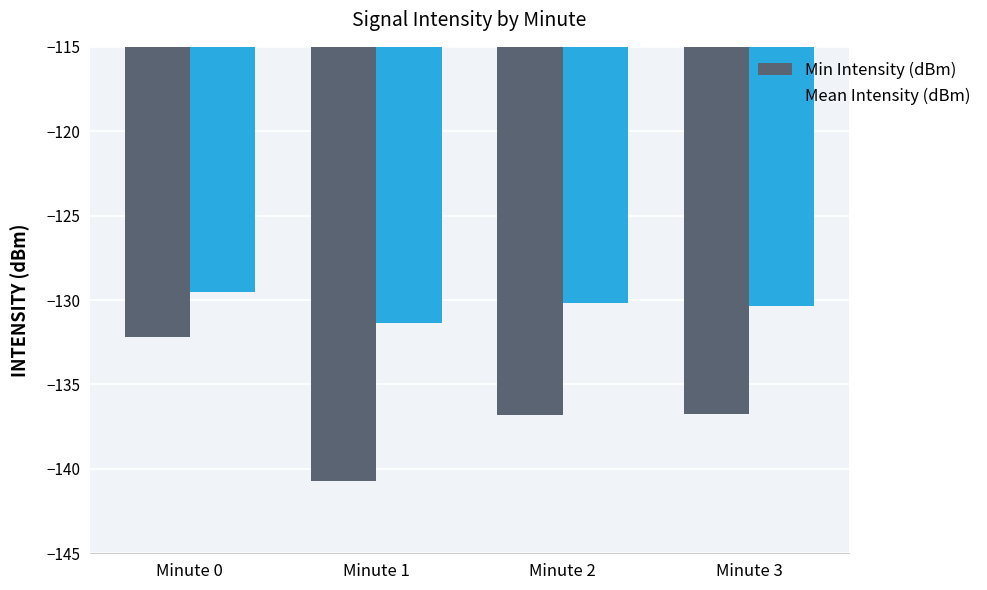

Which series changed the most between Minute 1 and Minute 3?

Min Intensity (dBm)